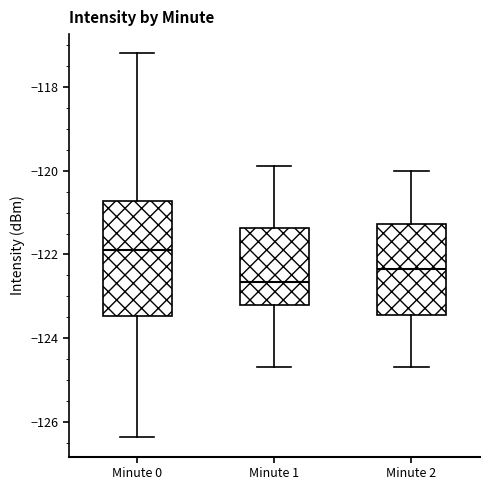

Reading left to right, read every box against the y-axis: the position of its median line, the range the box covers, and the ends of its whiskers. The values are not printed on the chart, so give them approximately, as read against the axis.

Minute 0: median -122.0, box -123.4 to -120.8, whiskers -126.4 to -117.2
Minute 1: median -122.6, box -123.2 to -121.4, whiskers -124.6 to -119.8
Minute 2: median -122.4, box -123.4 to -121.2, whiskers -124.6 to -120.0